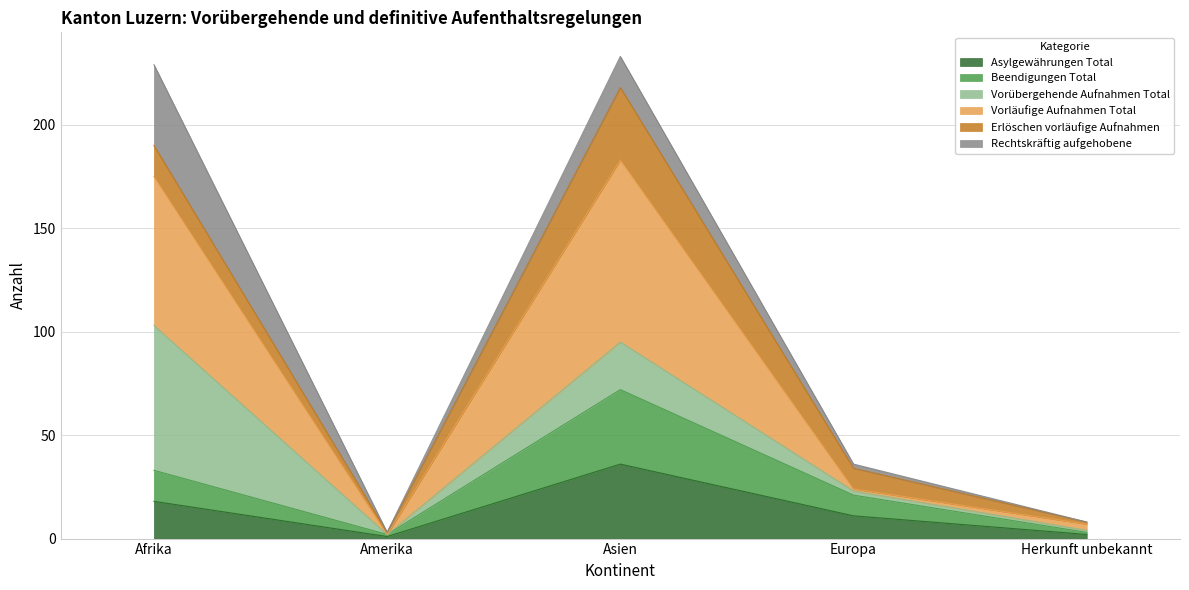

True or false: Asylgewährungen Total has a value of 30 at Afrika.

False